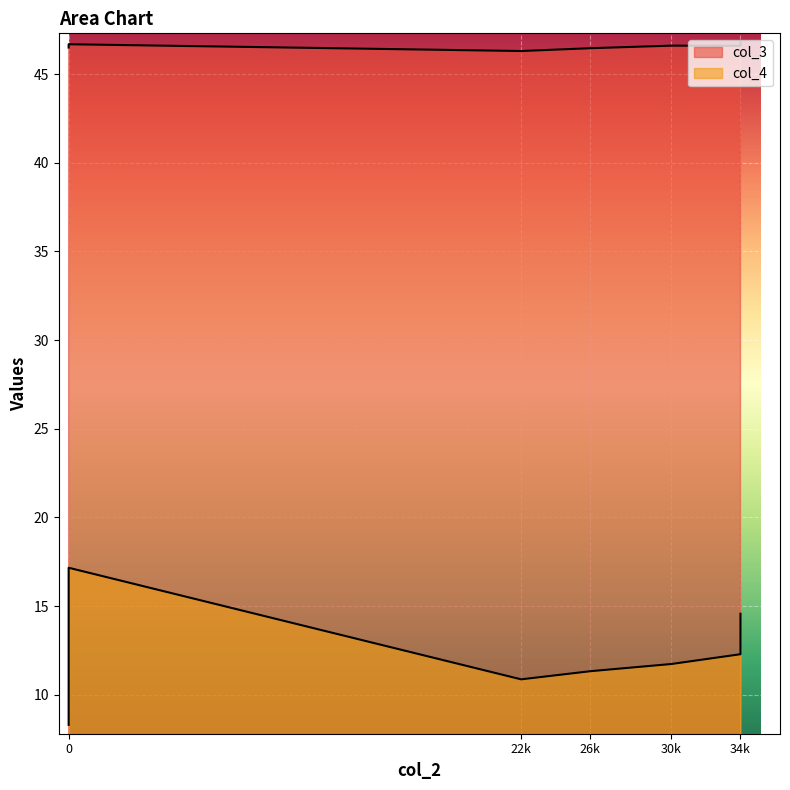

Where is col_3 nearest to the value 46?

22900